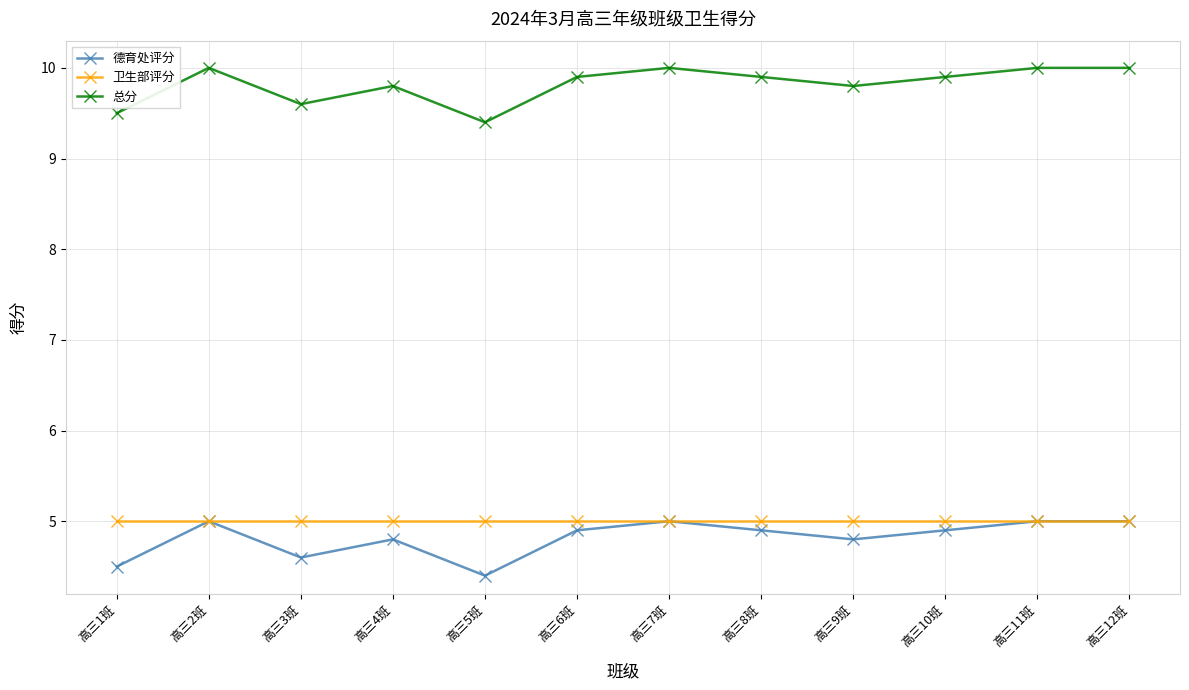

What is the difference between the highest and lowest values at 高三12班?

5.0